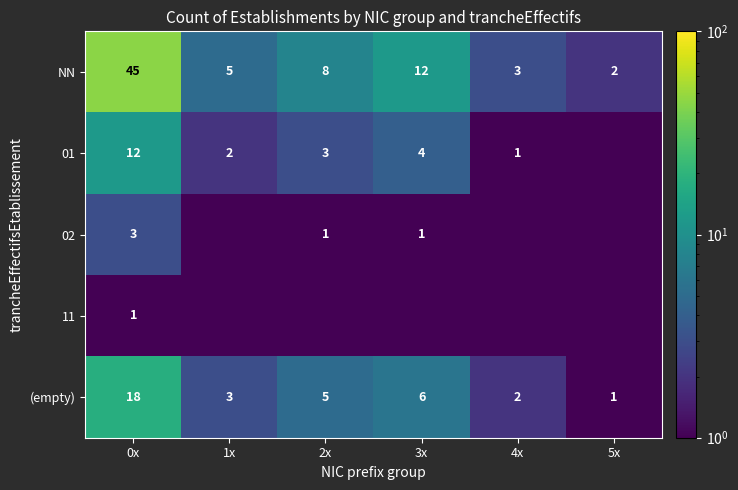

What is the sum of all NN values?

75.0